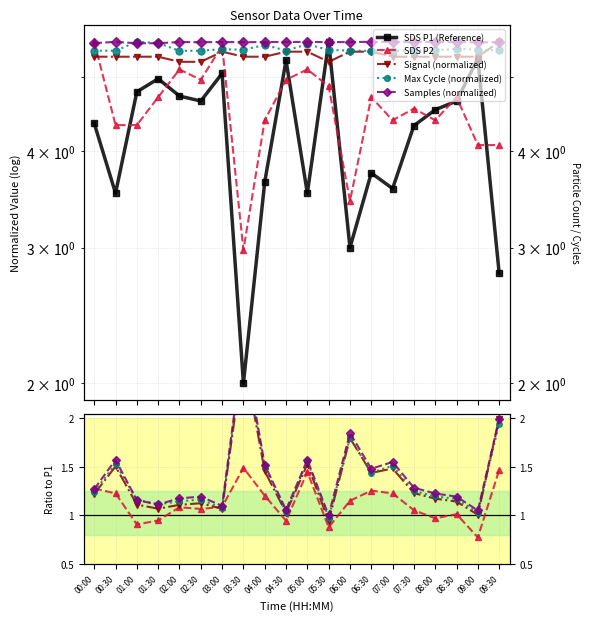

What is the value of the SDS P1 (Reference) point at the 5th from the left?

4.7